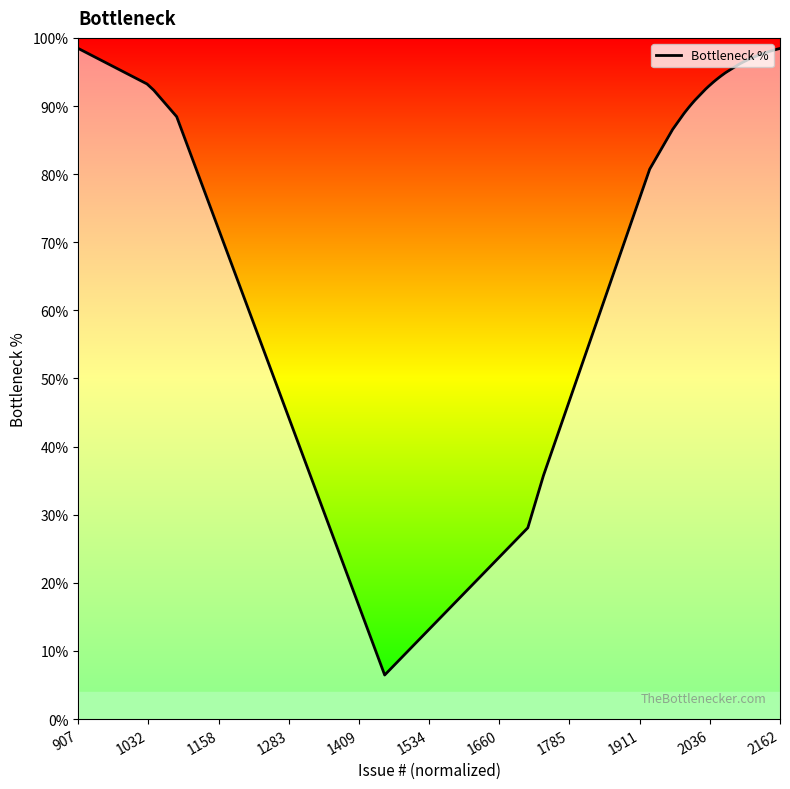

What is the smallest value displayed?

6.5